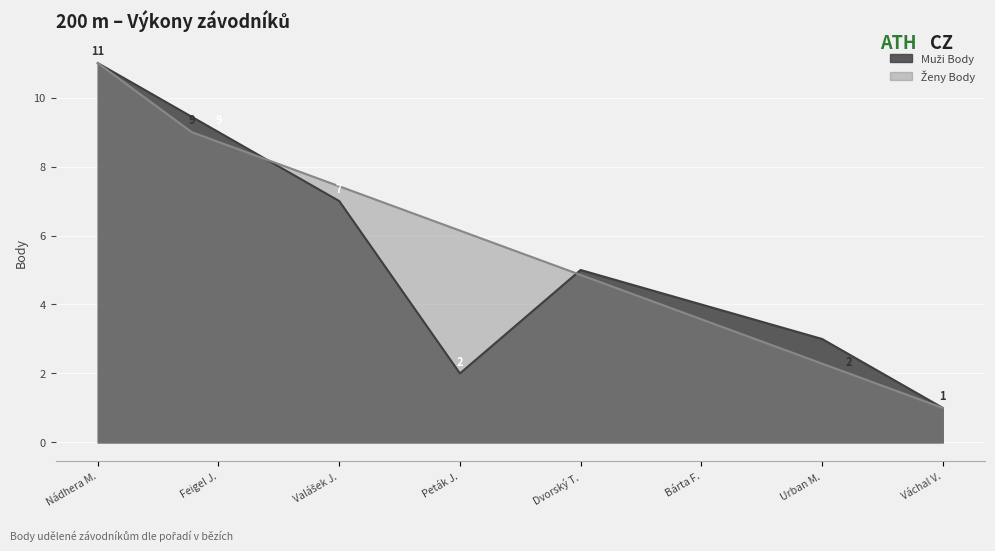

At which label does the data first exceed 6?

Nádhera M.